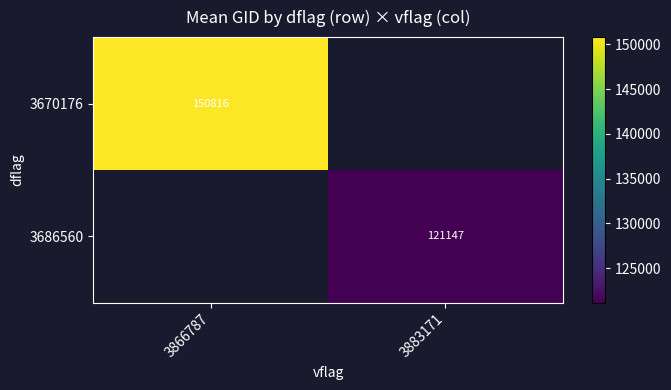

Is the value of 3670176 at 3866787 greater than the value of 3686560 at 3883171?

Yes